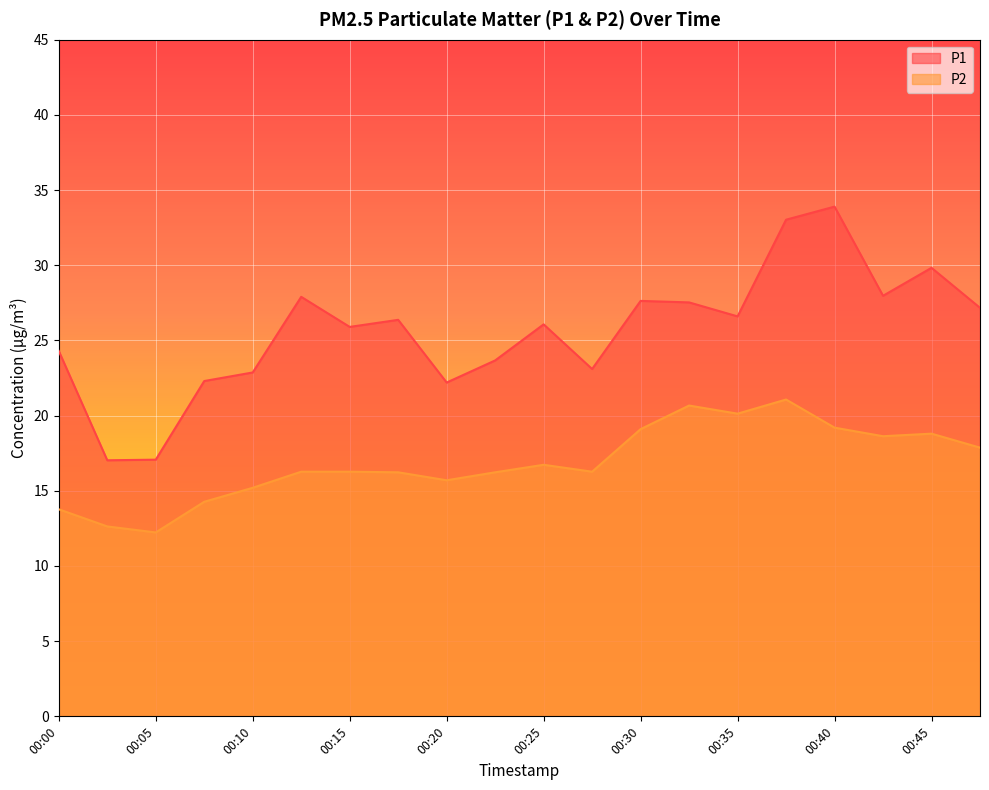

What is the minimum value shown in the chart?

12.2